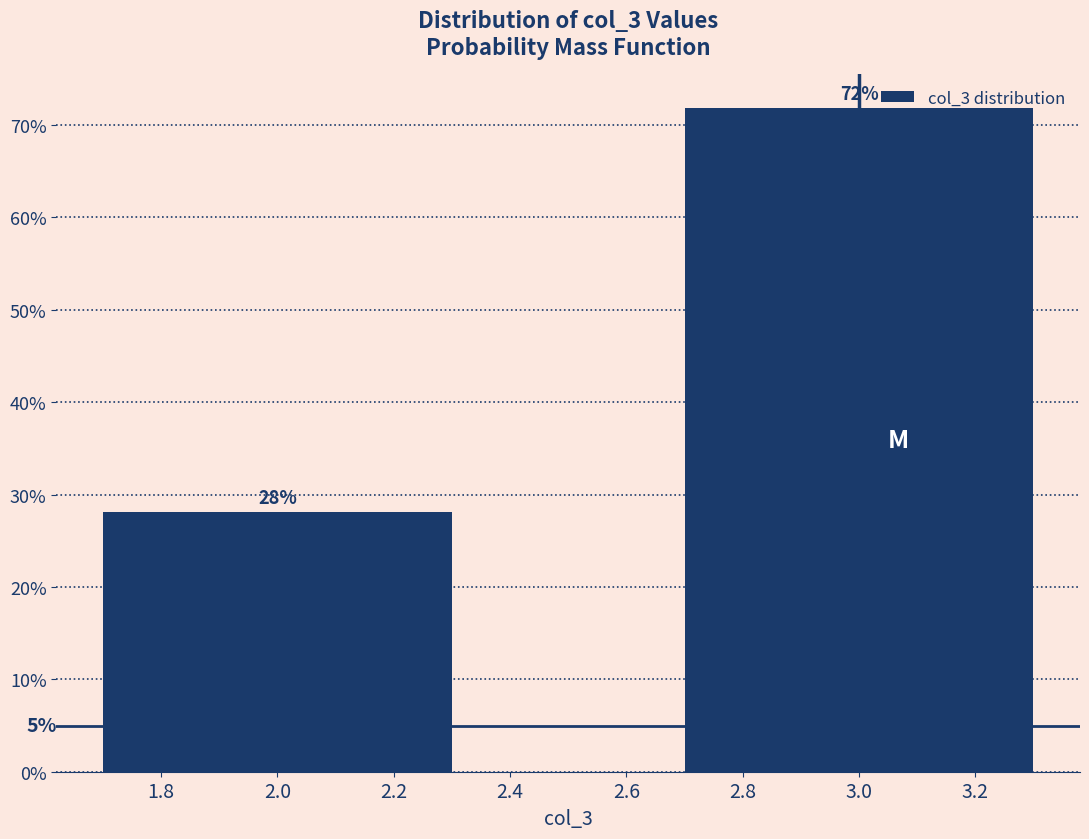

Are the bars horizontal?

No